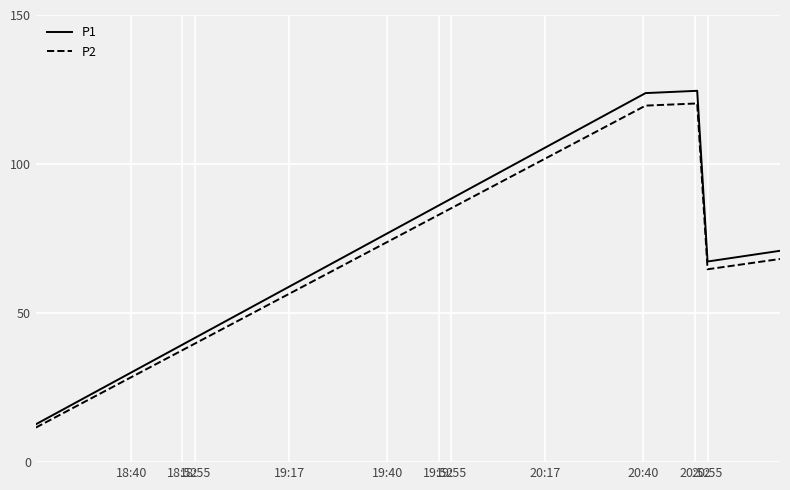

What is the smallest value displayed?

11.6